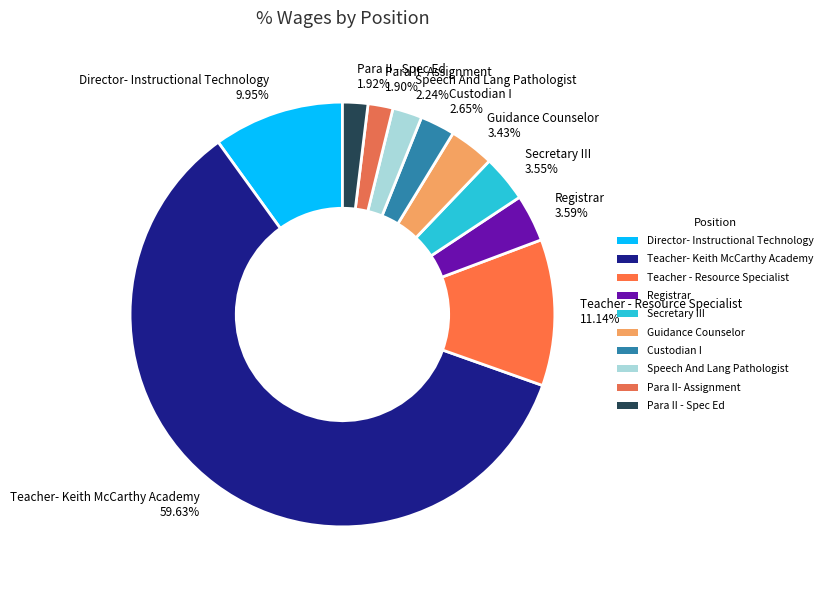

Does Teacher- Keith McCarthy Academy account for over 50% of the chart?

Yes